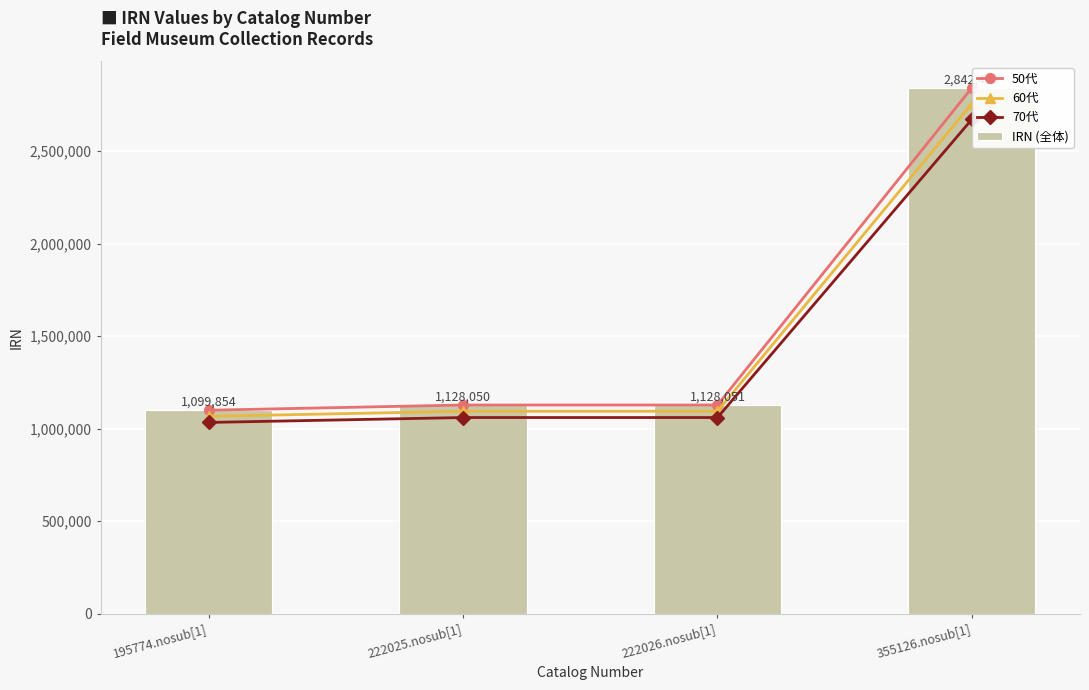

What is the difference between the 50代 values at 222025.nosub[1] and 222026.nosub[1]?

1.0